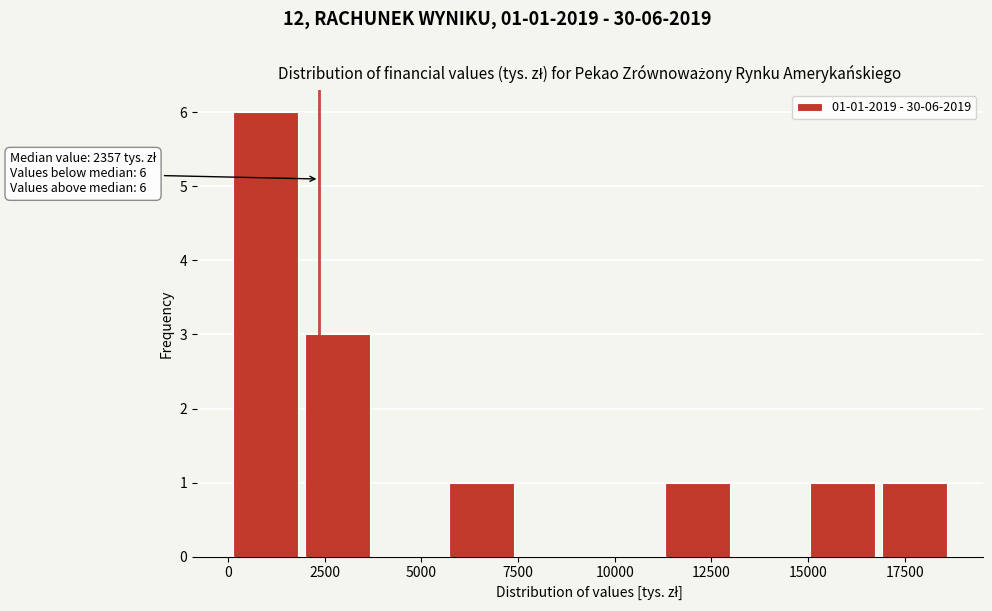

Around what value on the x-axis is the tallest bar? Give the approximate position of its centre, as read against the axis.

1000